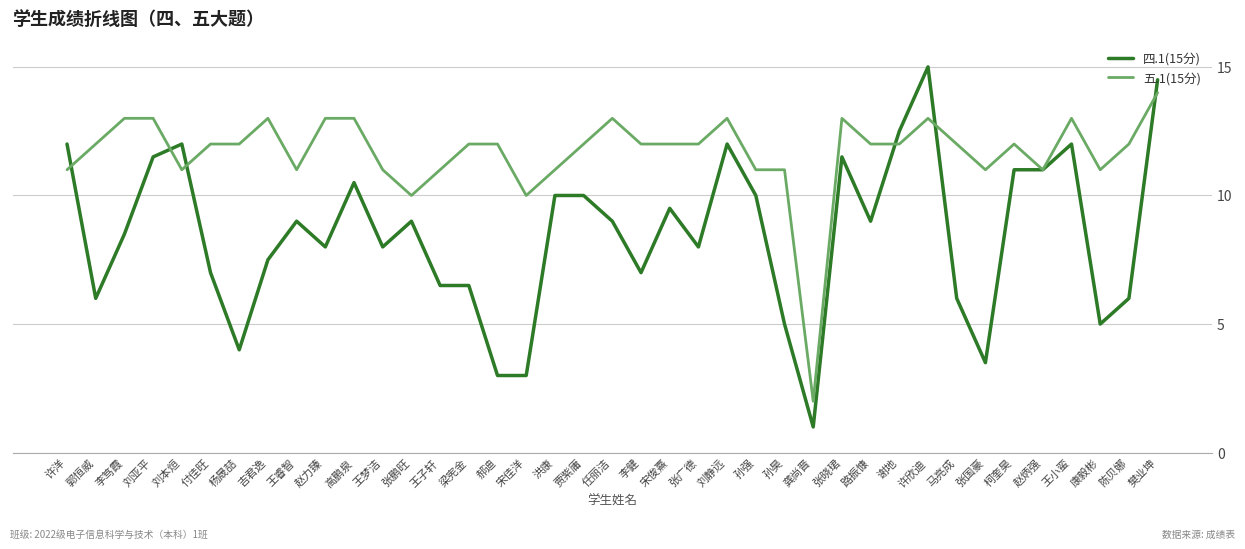

The 五.1(15分) series shows 2.9 at 龚尚晋. True or false?

False